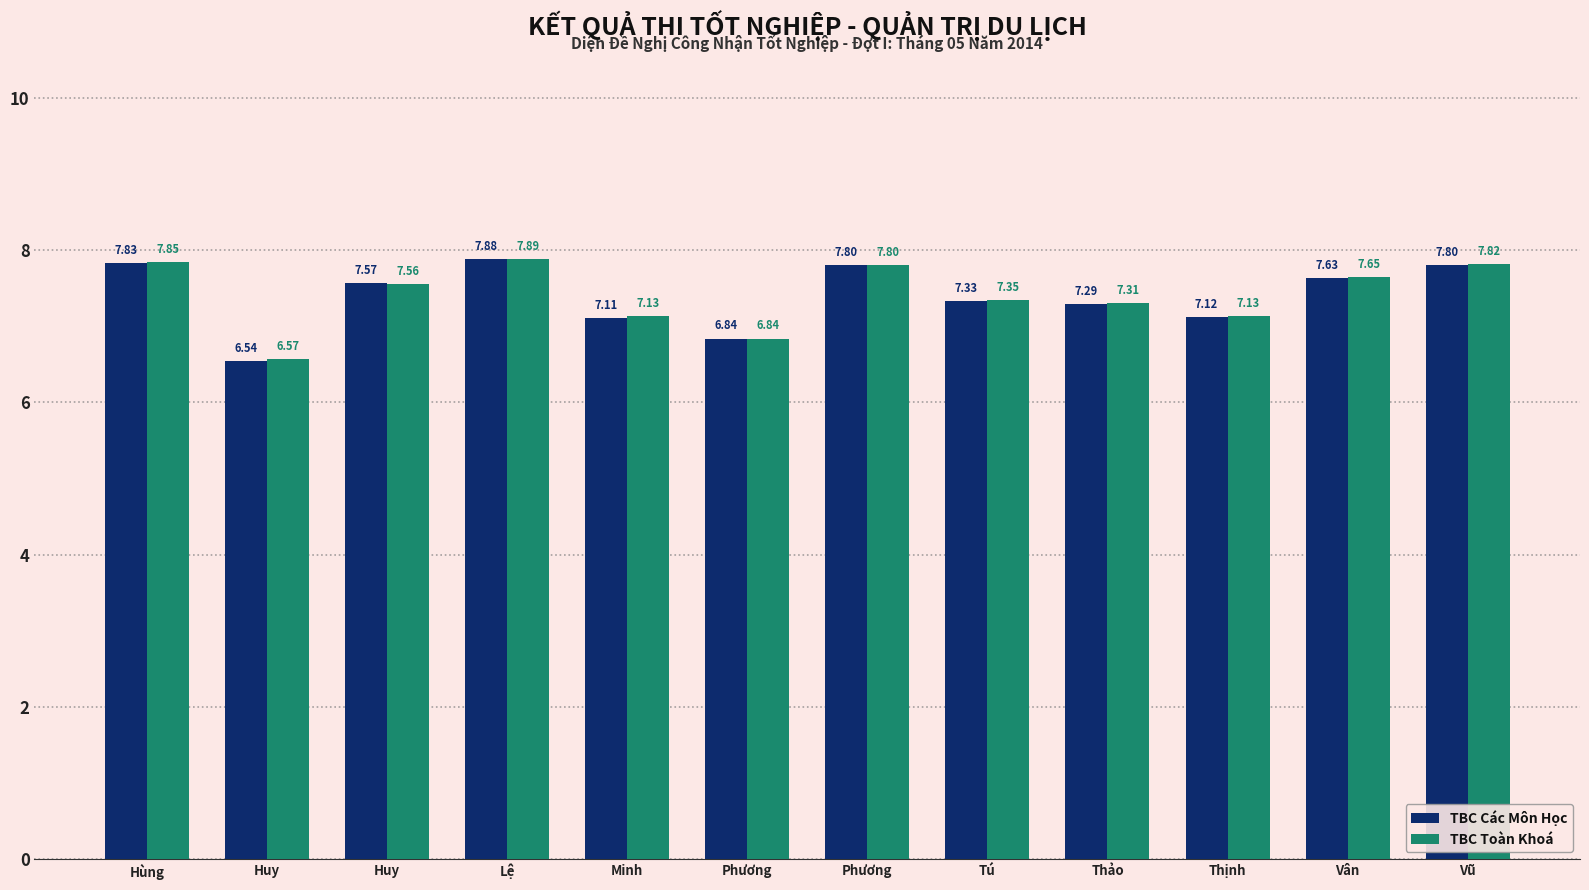

Count the number of data series in this chart.

2